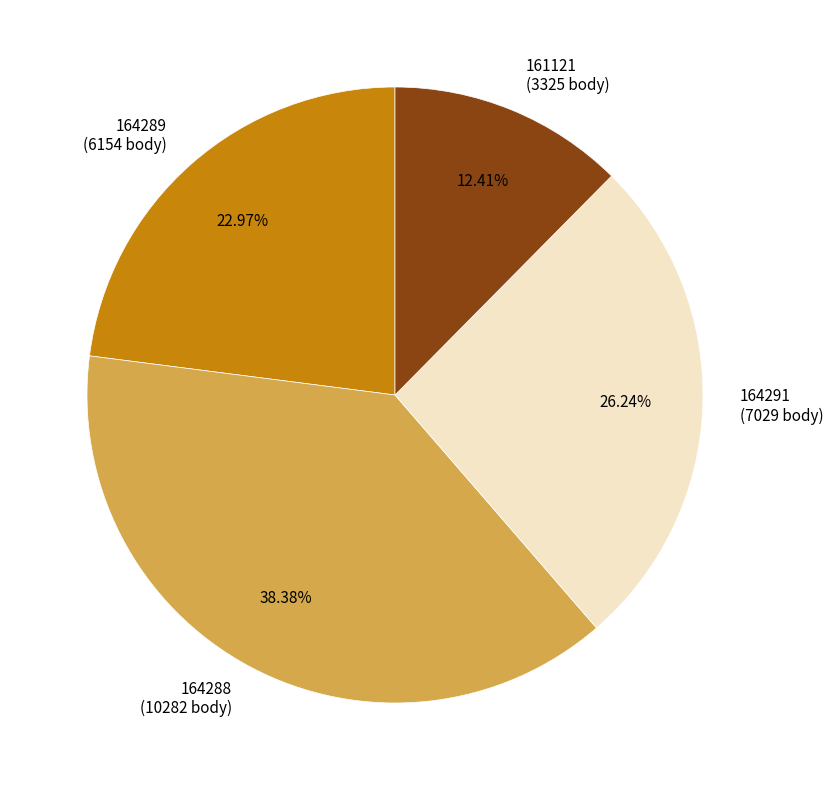

Does 164291 represent more than half of the total?

No